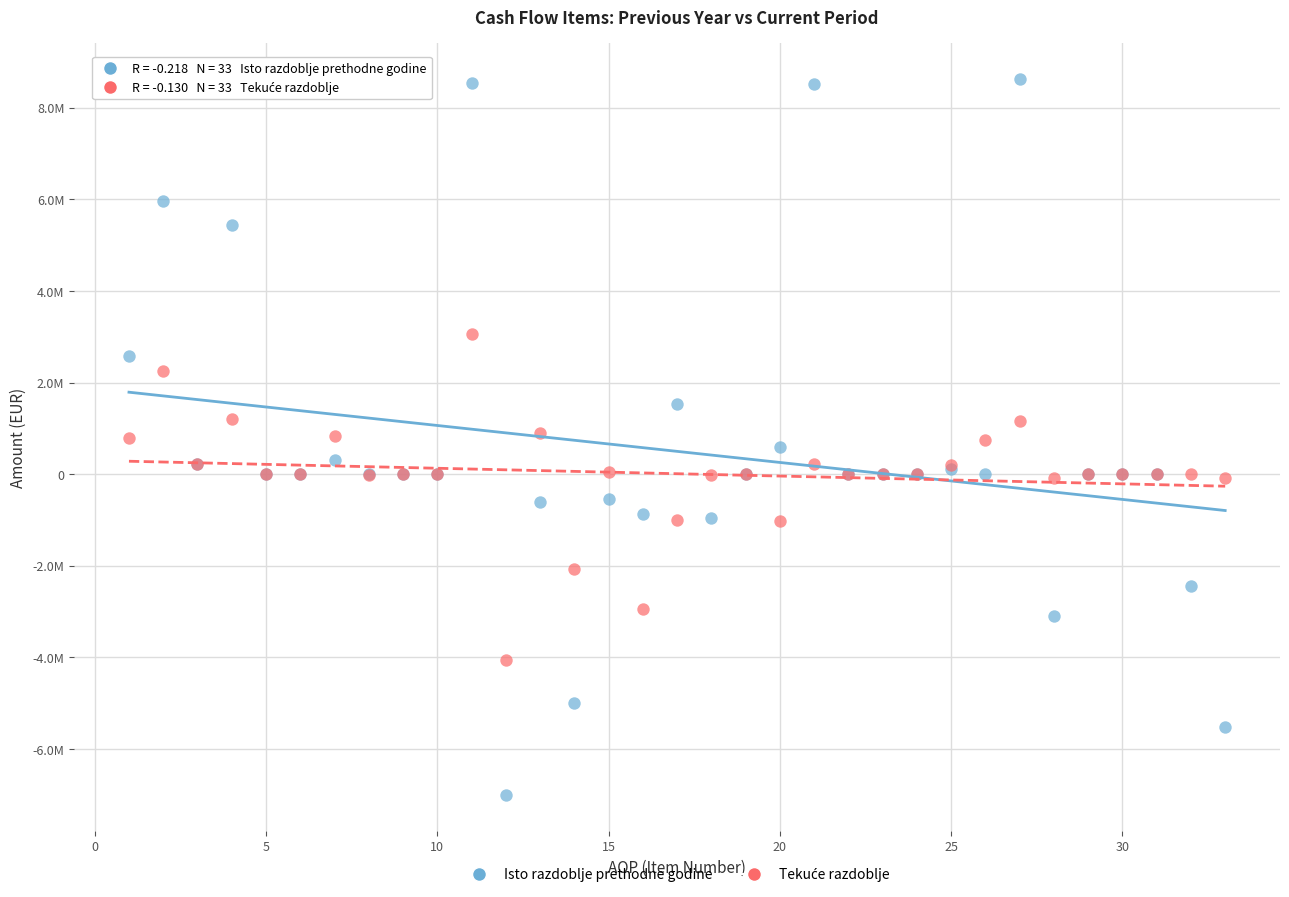

Which series reaches the minimum Y coordinate?

Isto razdoblje prethodne godine